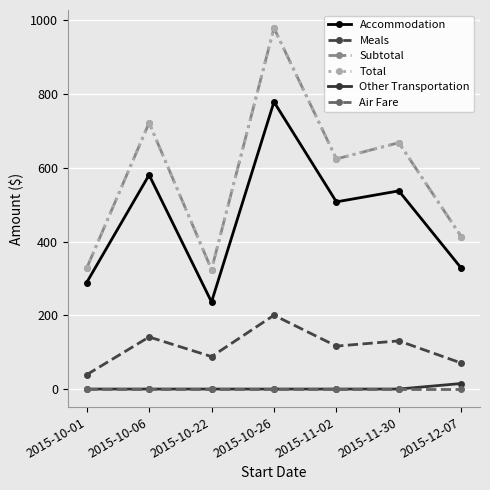

What is the difference between the maximum and second lowest values in the Meals series?

129.7